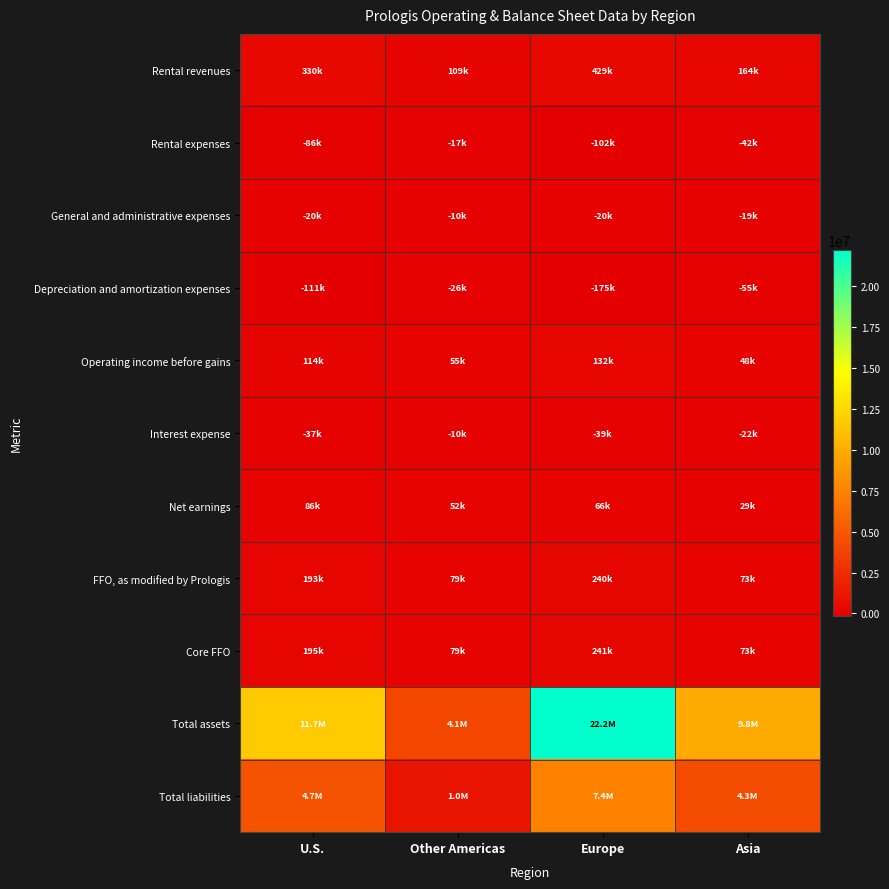

What is the total value across all series at Europe?

30422321